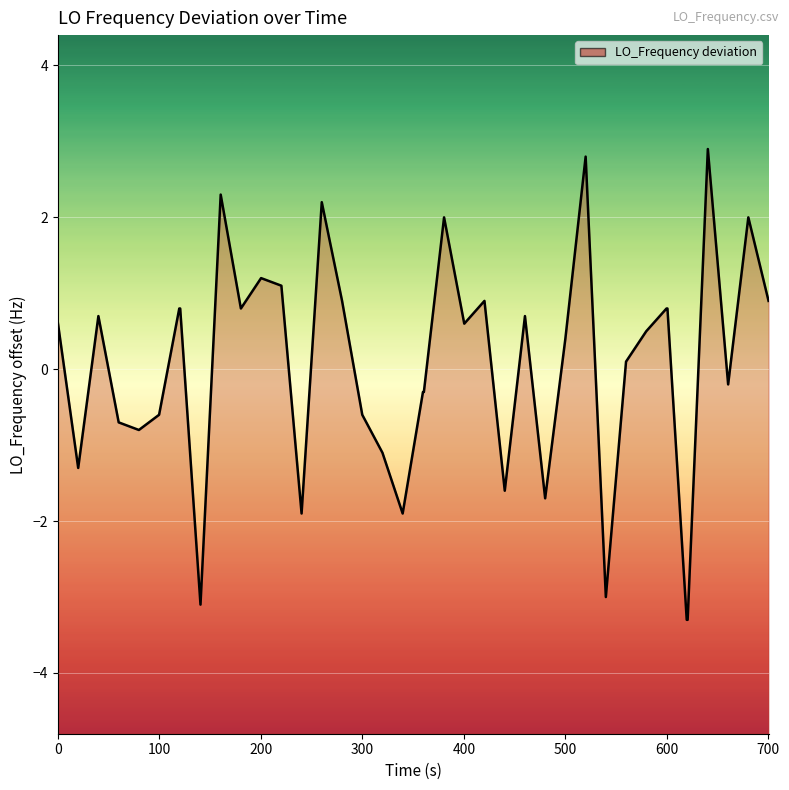

How many points are lower than both their immediate neighbors (excluding endpoints)?

11